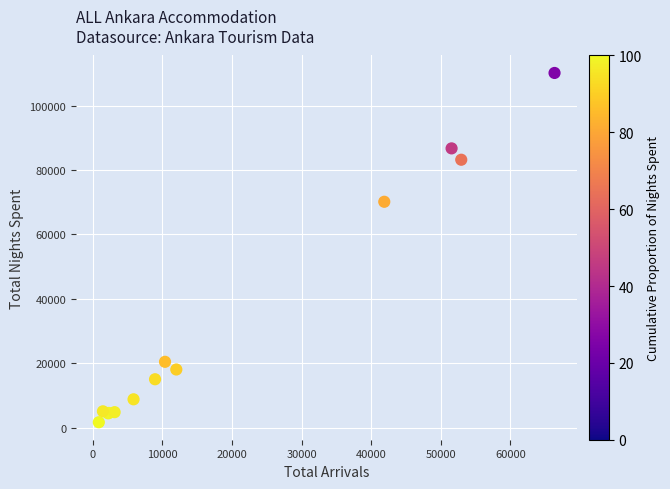

What Y value in the scatter plot is closest to 55892?

70131